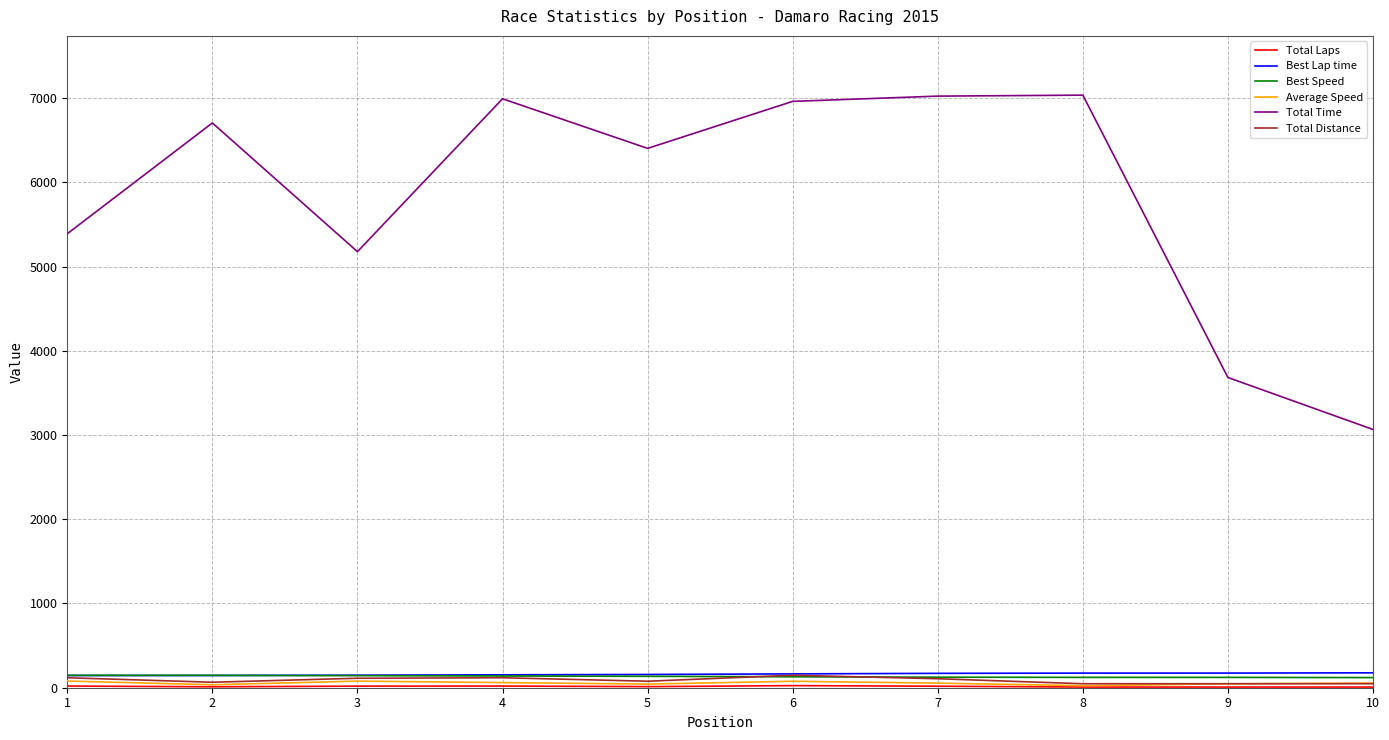

True or false: Total Time and Best Lap time intersect in this chart.

False